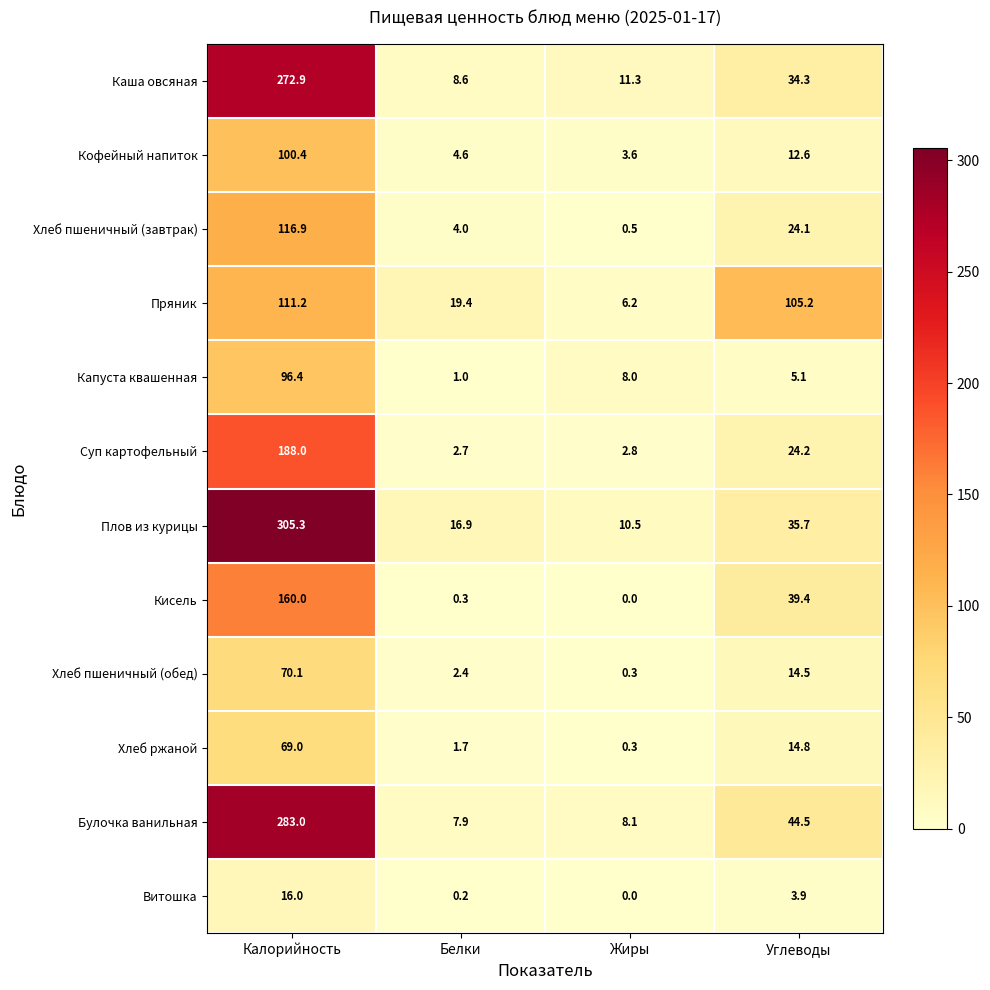

List the series in order of their peak value, lowest first.

Витошка, Хлеб ржаной, Хлеб пшеничный (обед), Капуста квашенная, Кофейный напиток, Пряник, Хлеб пшеничный (завтрак), Кисель, Суп картофельный, Каша овсяная, Булочка ванильная, Плов из курицы